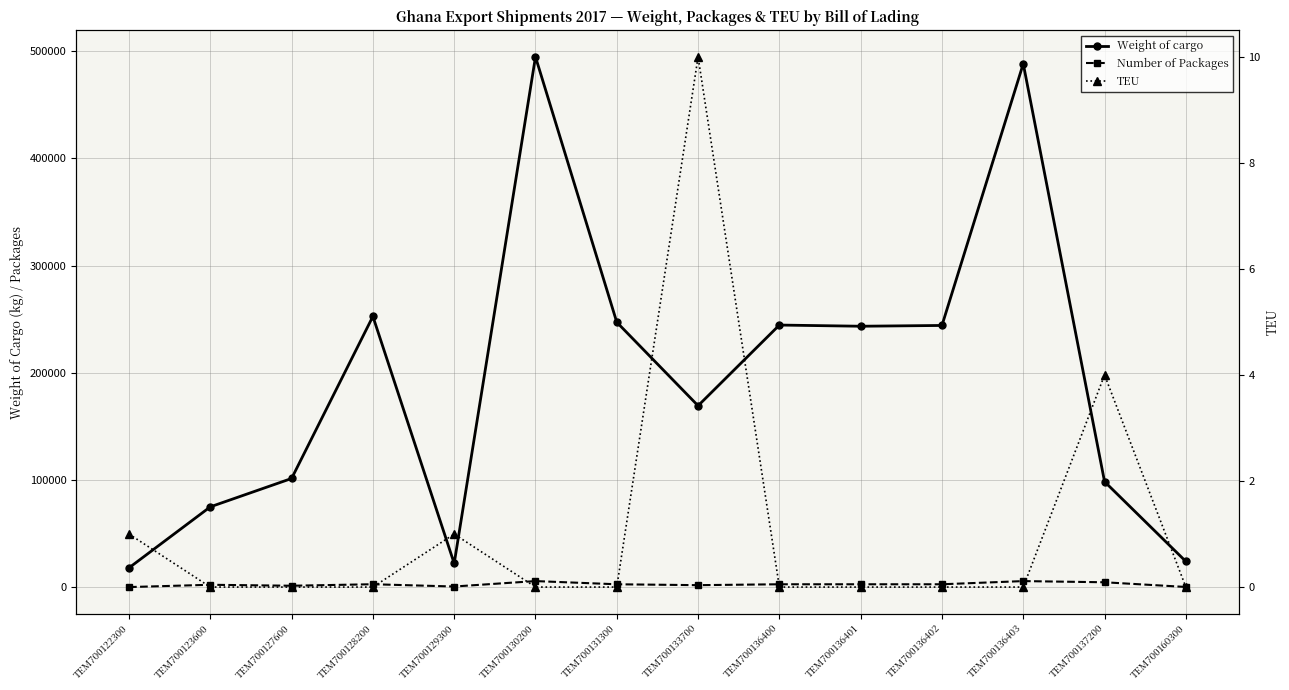

At which label does Number of Packages first exceed 2970?

TEM700128200